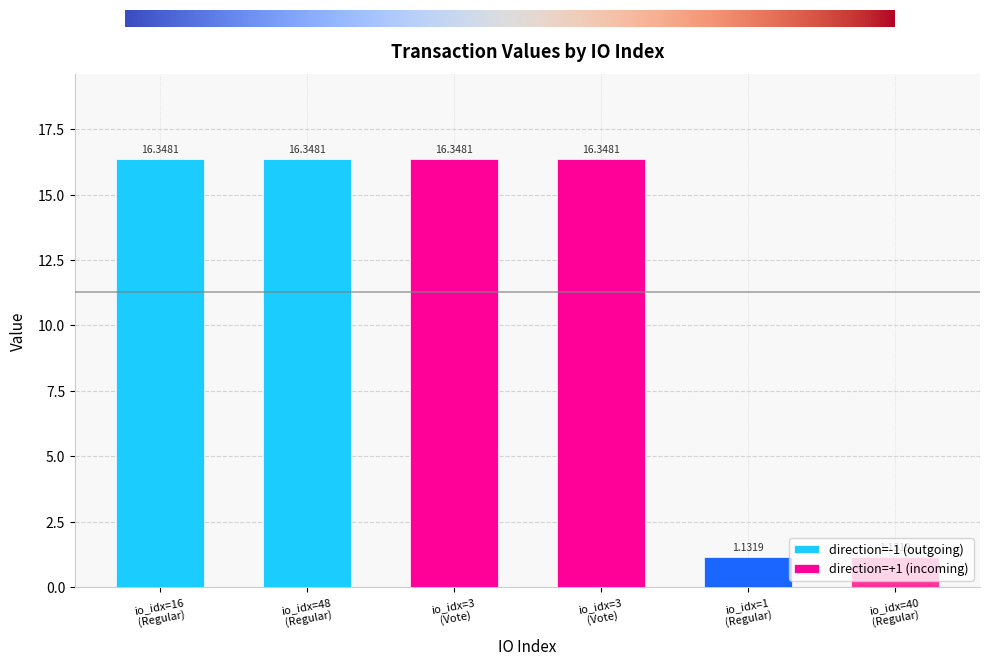

What is the label of the 2nd bar from the left?

48